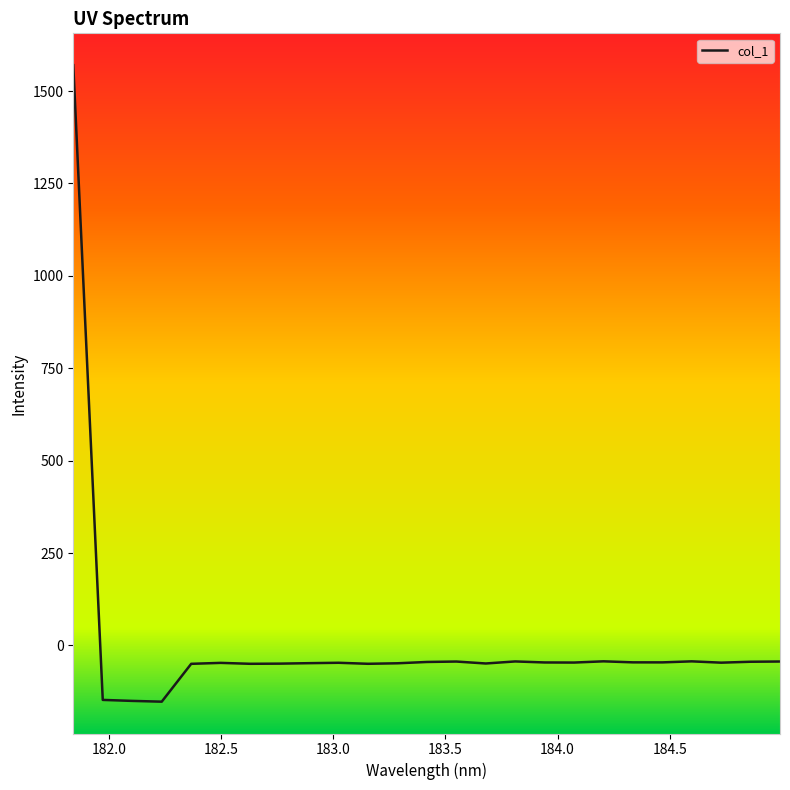

What is the maximum value shown in the chart?

1570.0